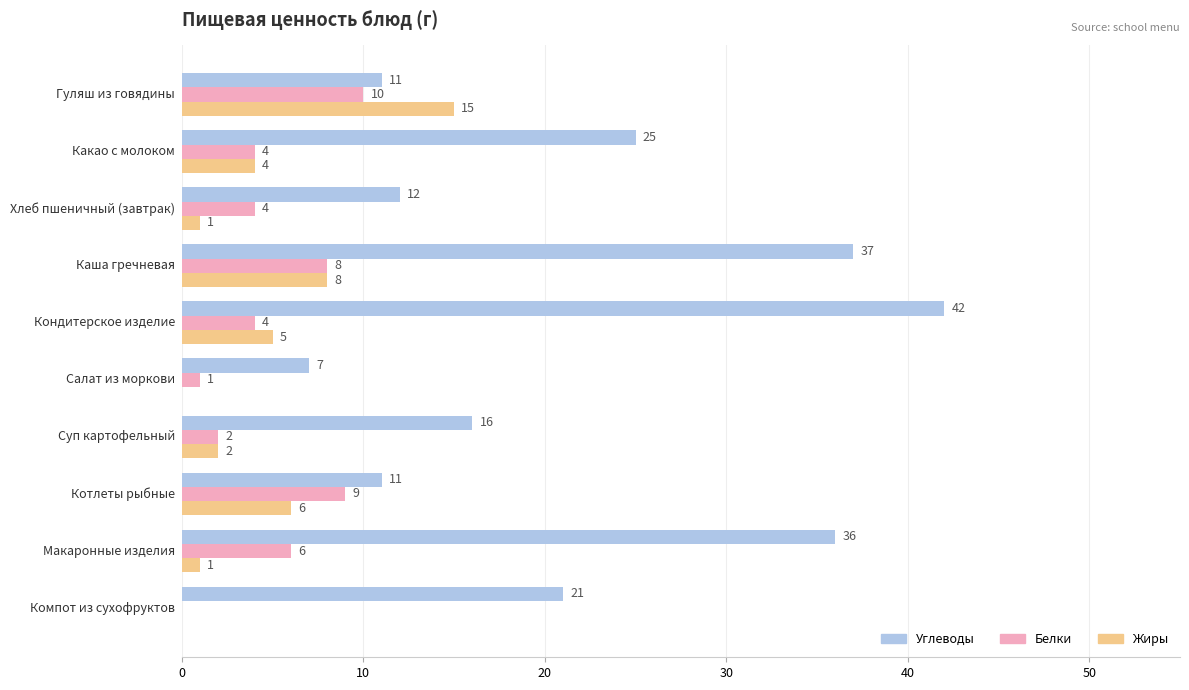

What is the sum of all Белки values?

48